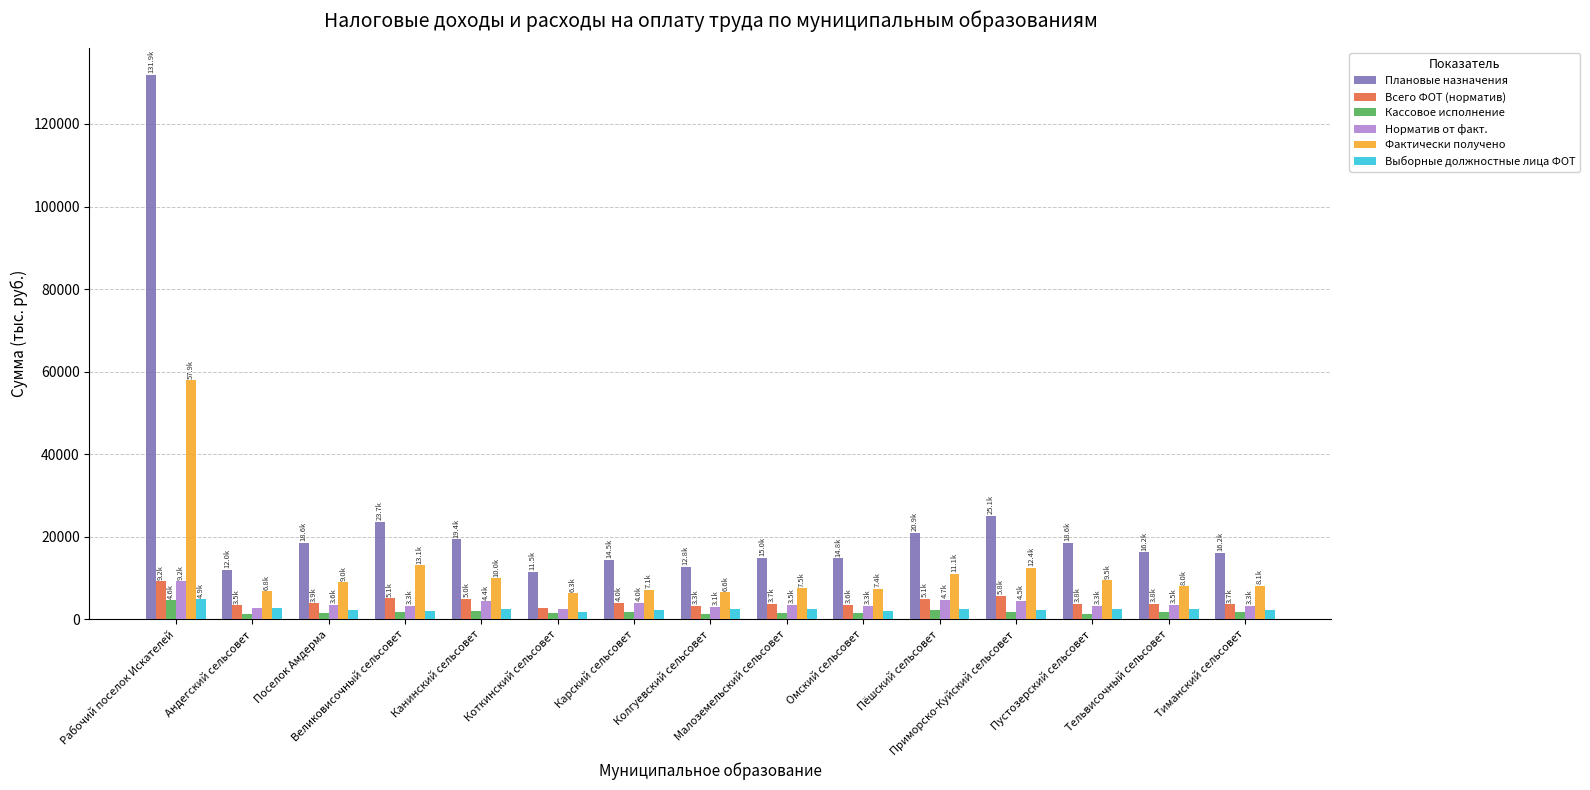

What are all the series names shown in the legend?

Плановые назначения, Всего ФОТ (норматив), Кассовое исполнение, Норматив от факт., Фактически получено, Выборные должностные лица ФОТ